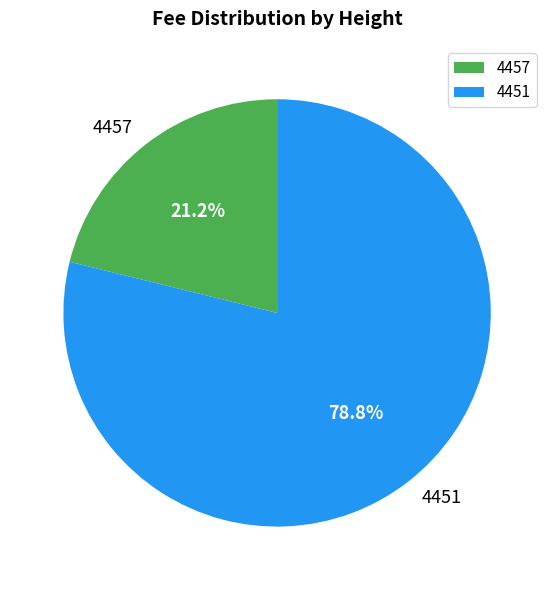

Does 4457 account for over 50% of the chart?

No